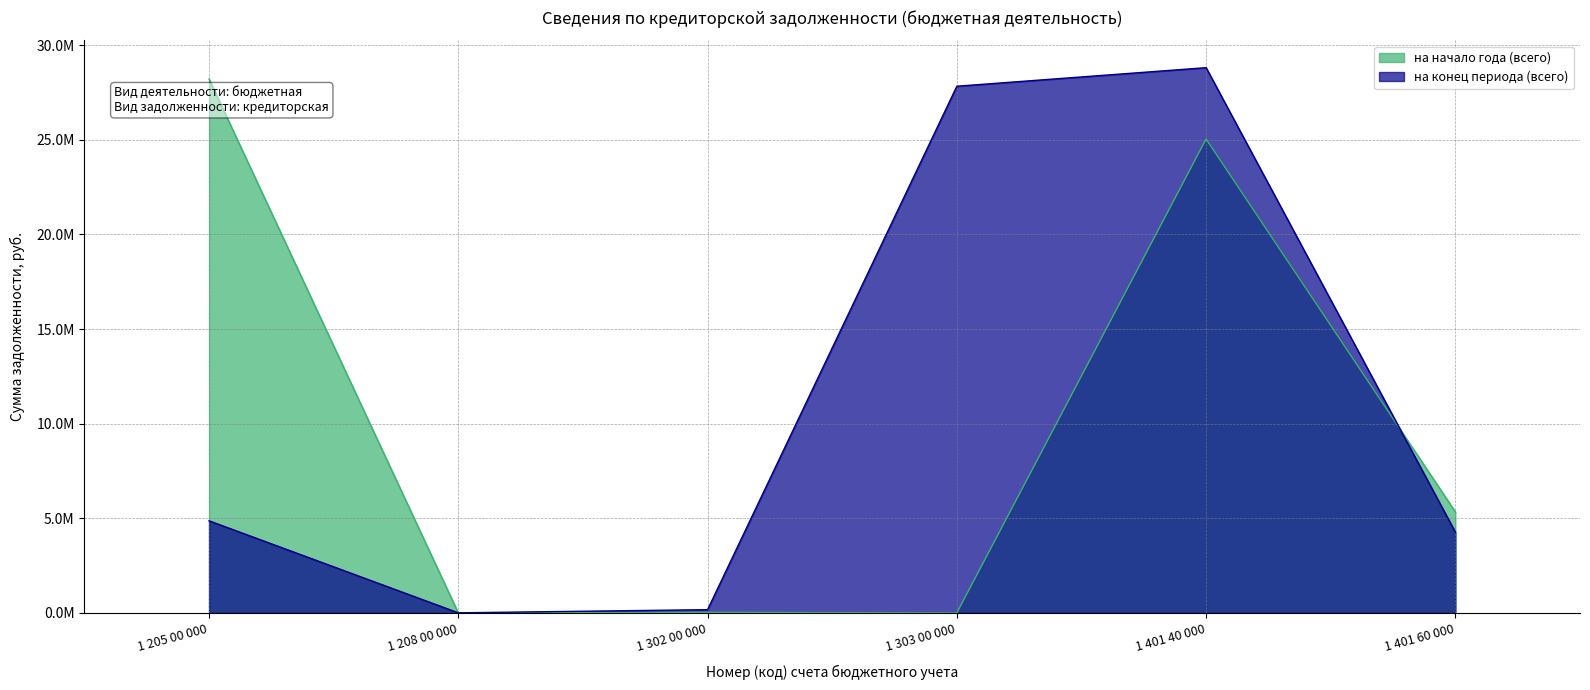

What are all the series names shown in the legend?

на начало года (всего), на конец периода (всего)